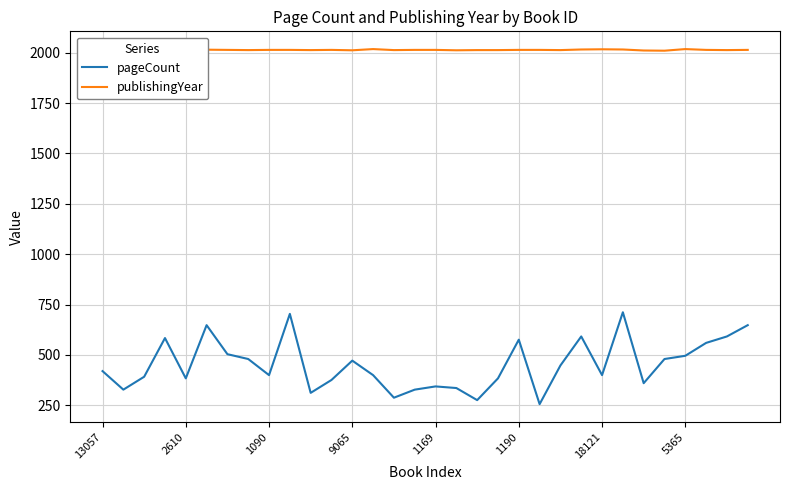

What is the minimum value shown in the chart?

256